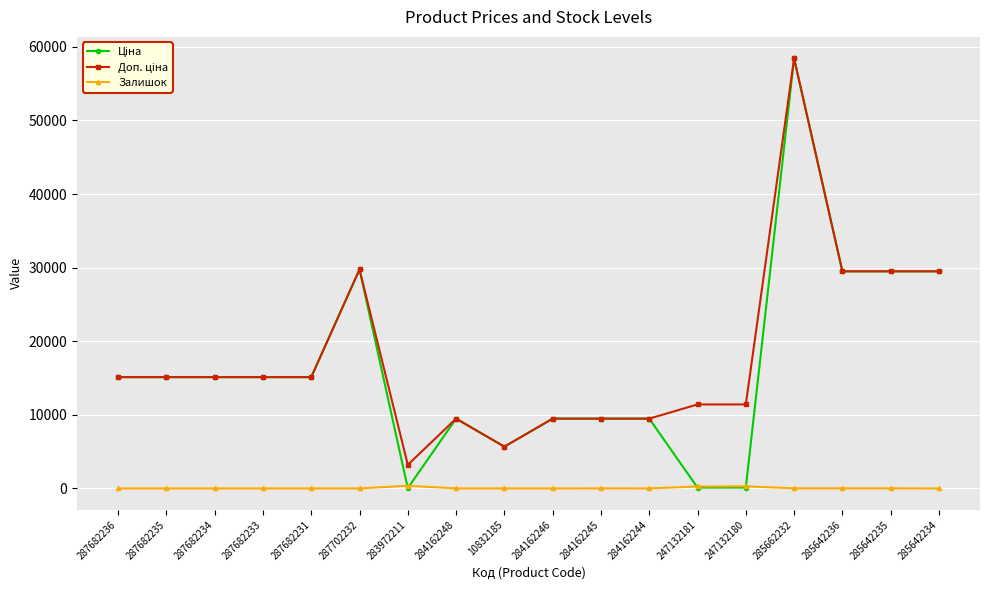

The Залишок series shows 360.0 at 283972211. True or false?

True